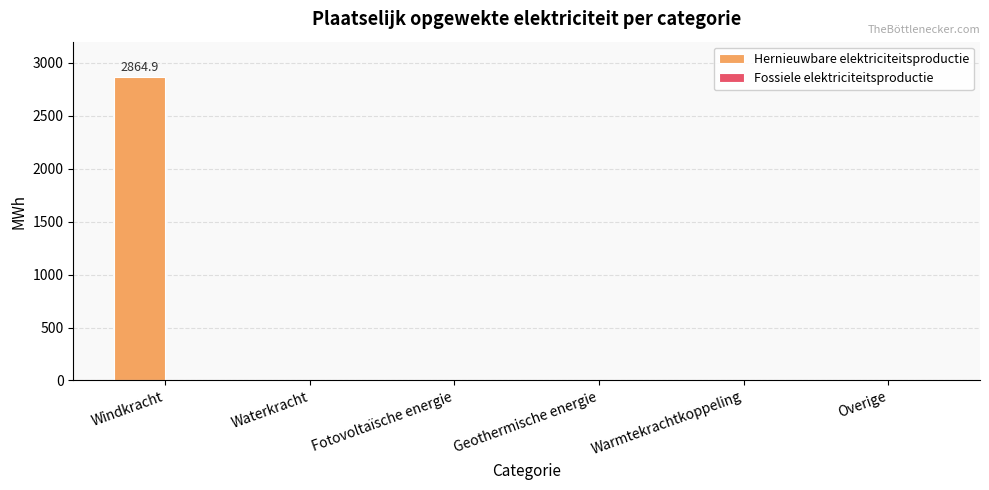

The value at Fotovoltaïsche energie is 0.0. True or false?

True